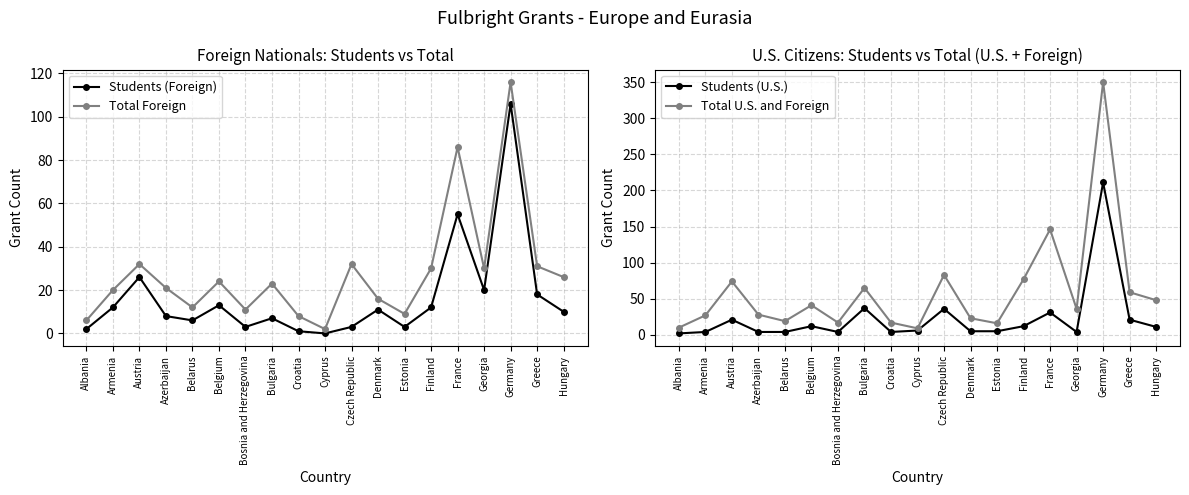

Between which two adjacent categories do Students (Foreign) and Students (U.S.) first intersect?

Belgium and Bosnia and Herzegovina